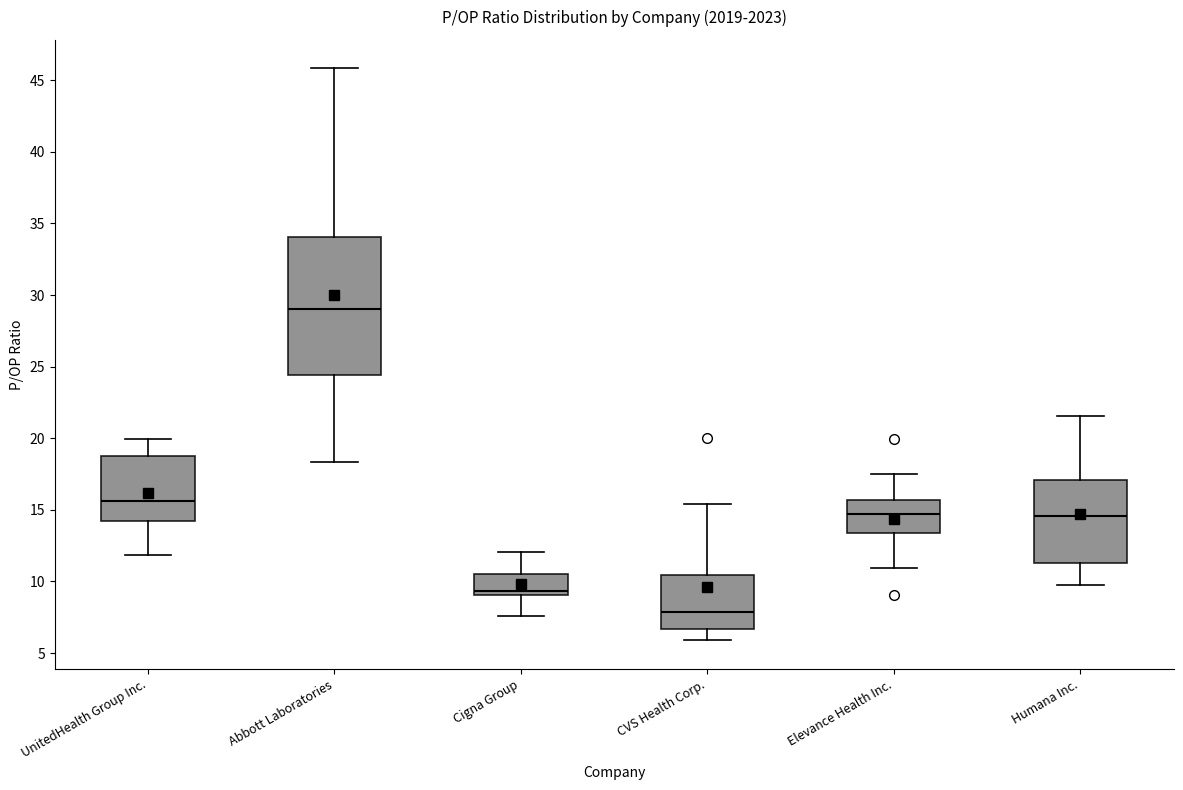

Comparing the boxes themselves (not the whiskers), which one is the tallest?

Abbott Laboratories